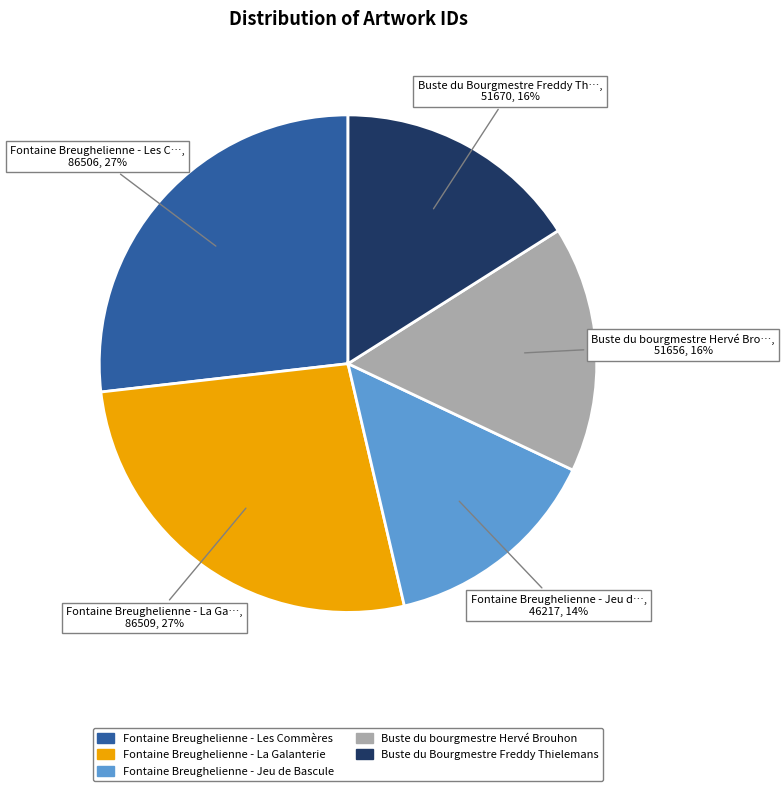

Does any single category account for the majority?

No